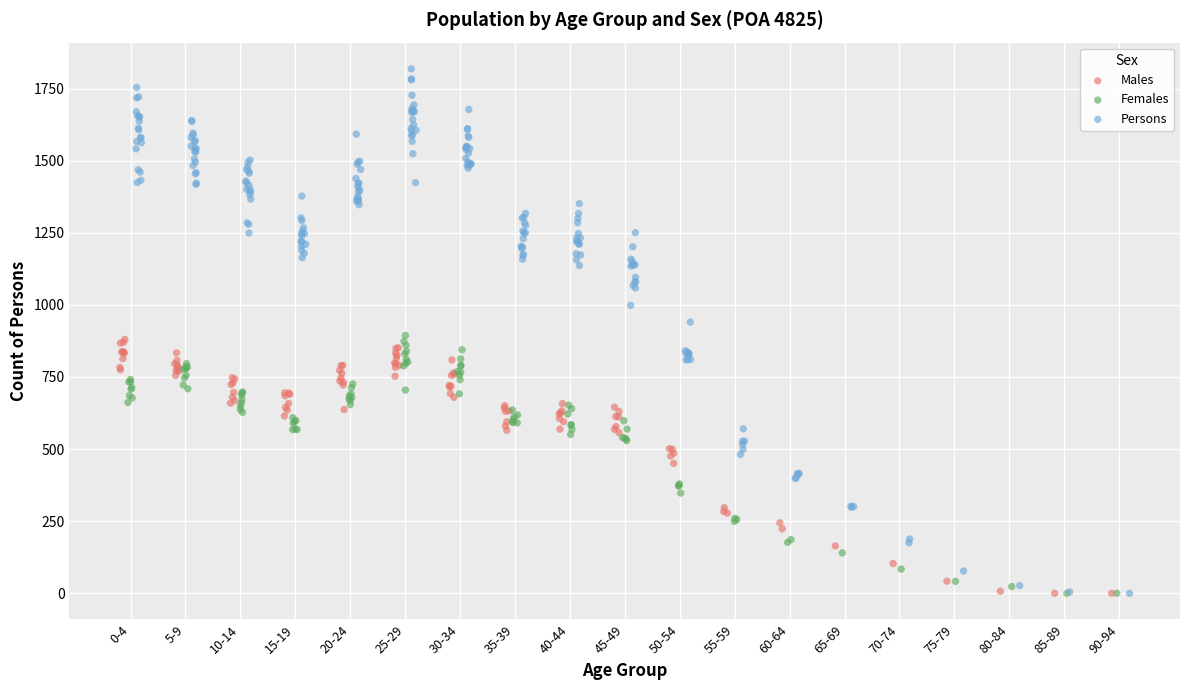

Which series contains the highest Y value?

Persons